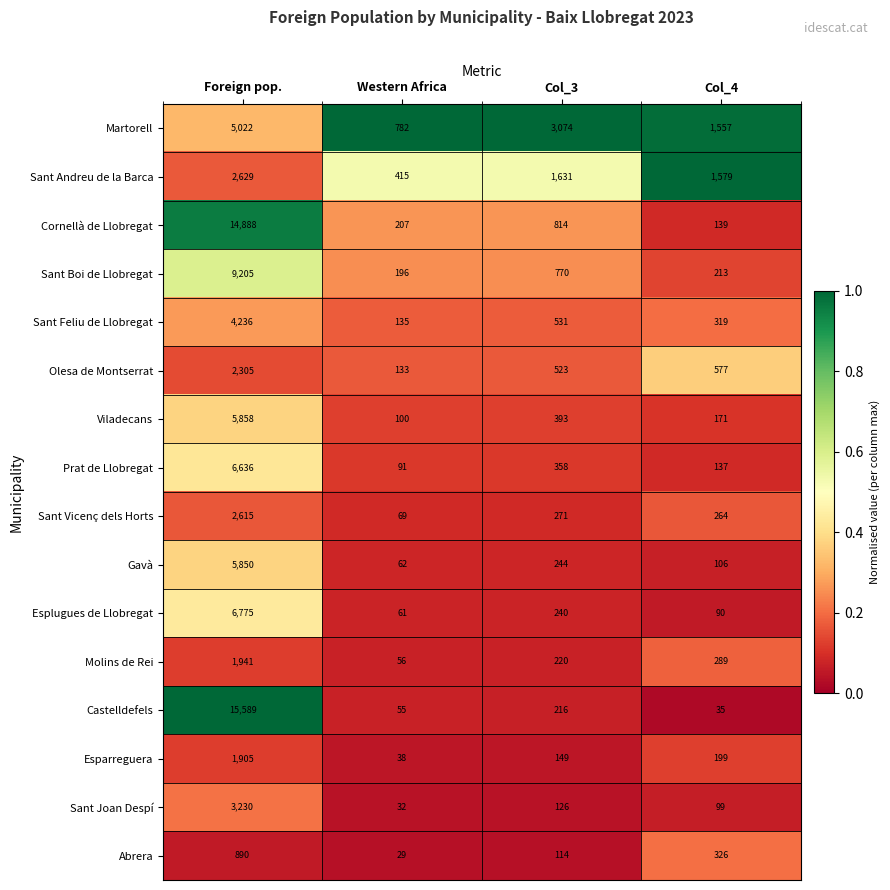

Which label corresponds to the largest value in the chart?

Foreign pop.